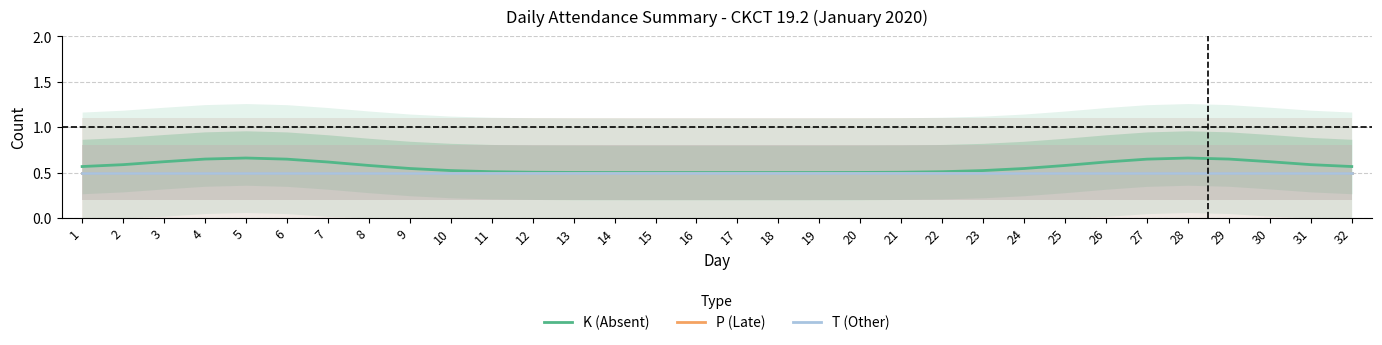

Does the chart display data point markers on the line(s)?

No